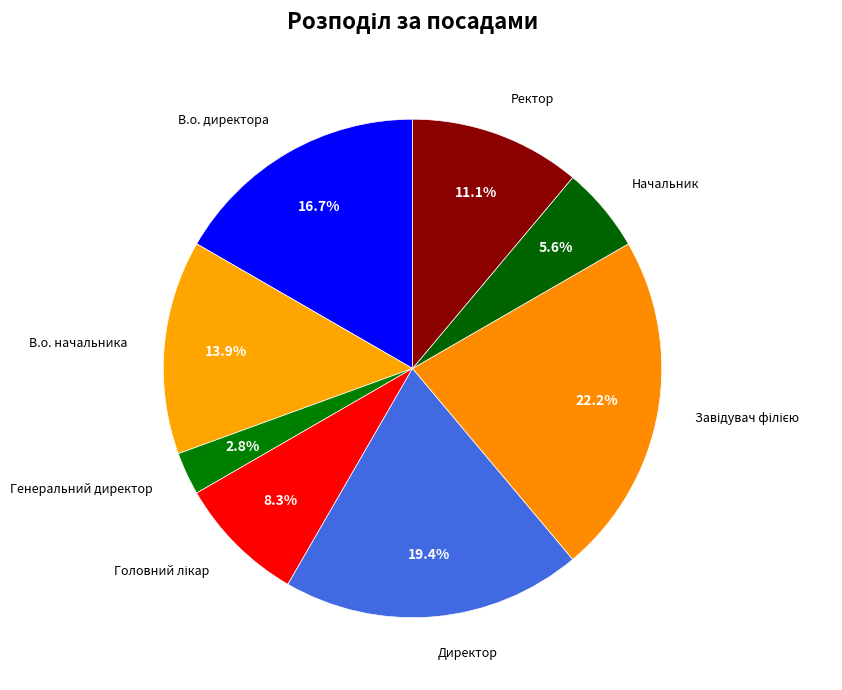

How many slices are in this pie chart?

8